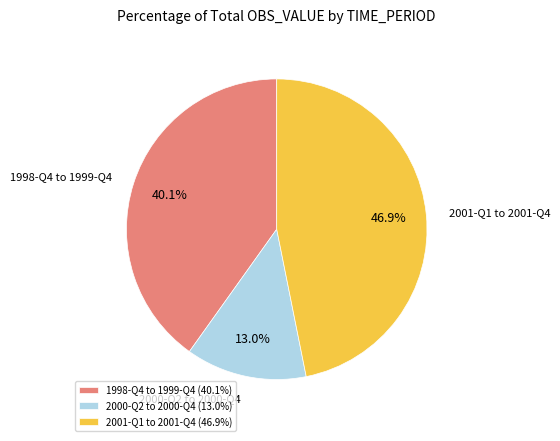

Between 1998-Q4 to 1999-Q4 (40.1%) and 2001-Q1 to 2001-Q4 (46.9%), which is larger?

2001-Q1 to 2001-Q4 (46.9%)